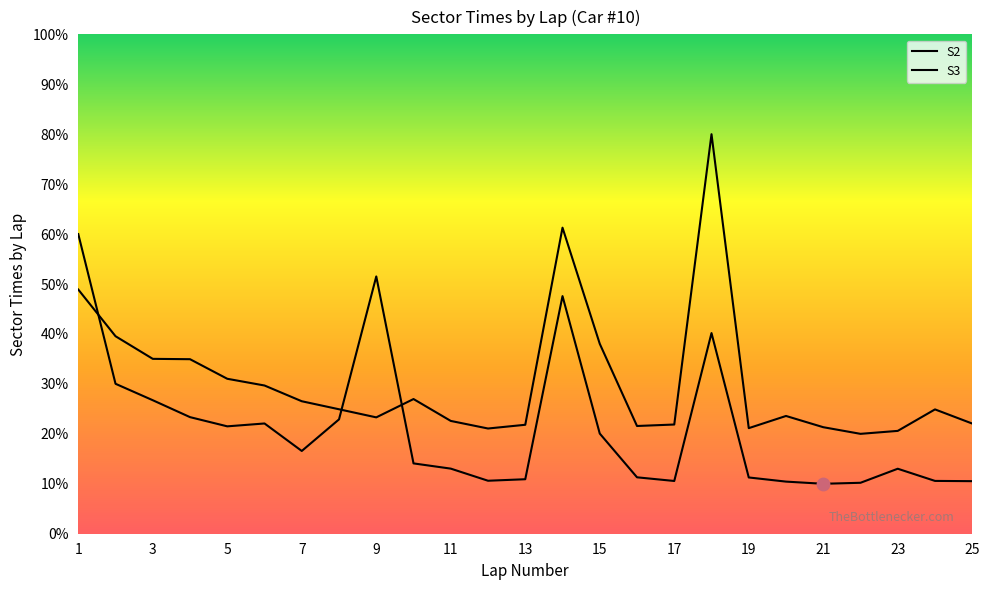

What are all the series names shown in the legend?

S2, S3